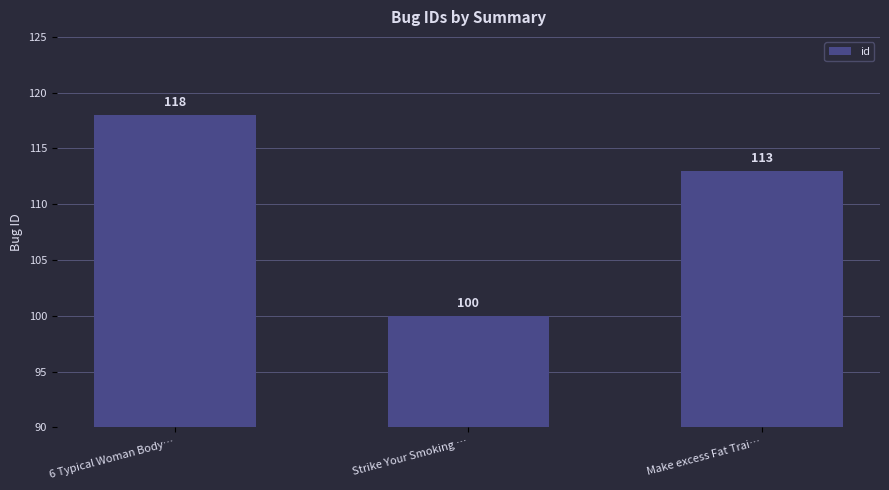

What is the ratio of the value at Strike Your Smoking … to the value at 6 Typical Woman Body…?

0.8